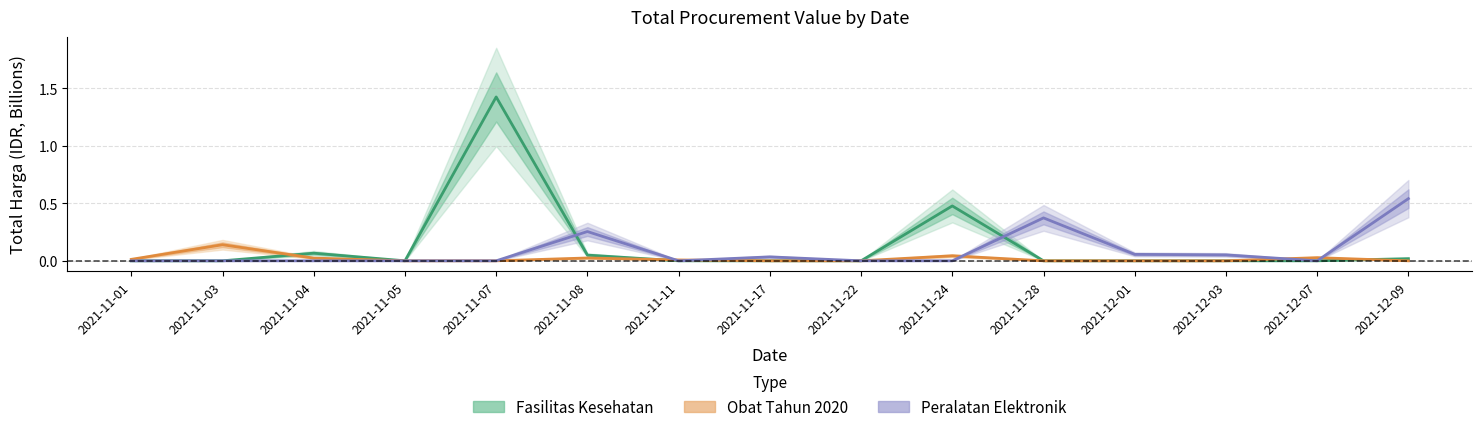

Which series changed the most between 2021-11-28 and 2021-12-03?

Peralatan Elektronik